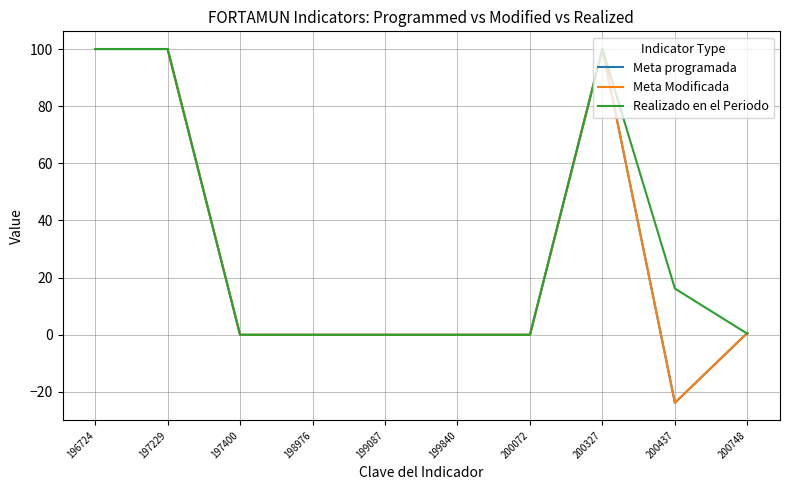

Is the value of Meta Modificada at 199087 greater than the value of Meta programada at 198976?

No